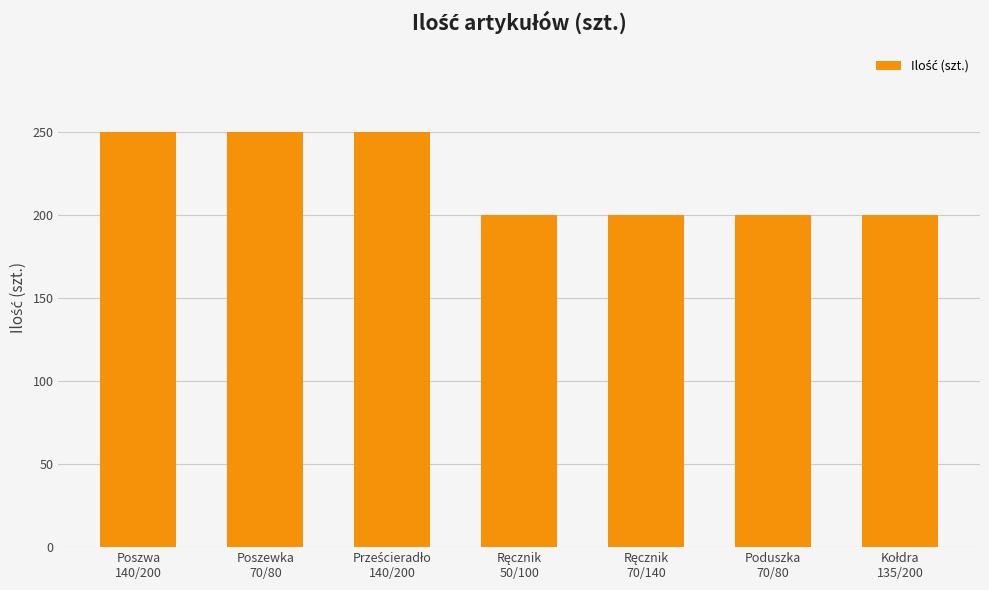

The value at Poszewka
70/80 is 250. True or false?

True